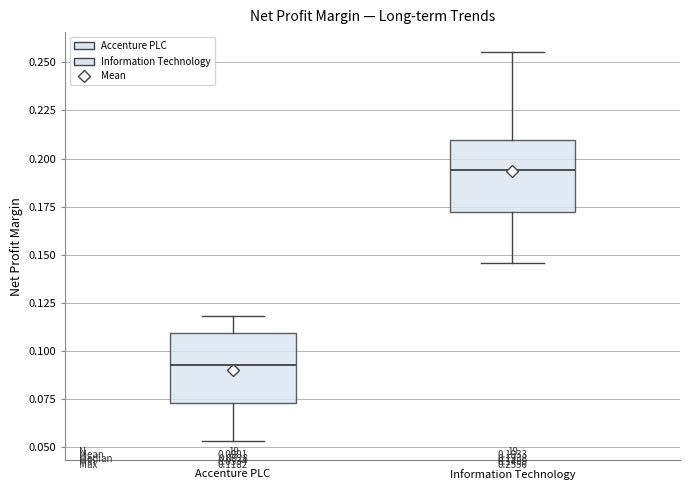

Which box has the lowest median line?

Accenture PLC